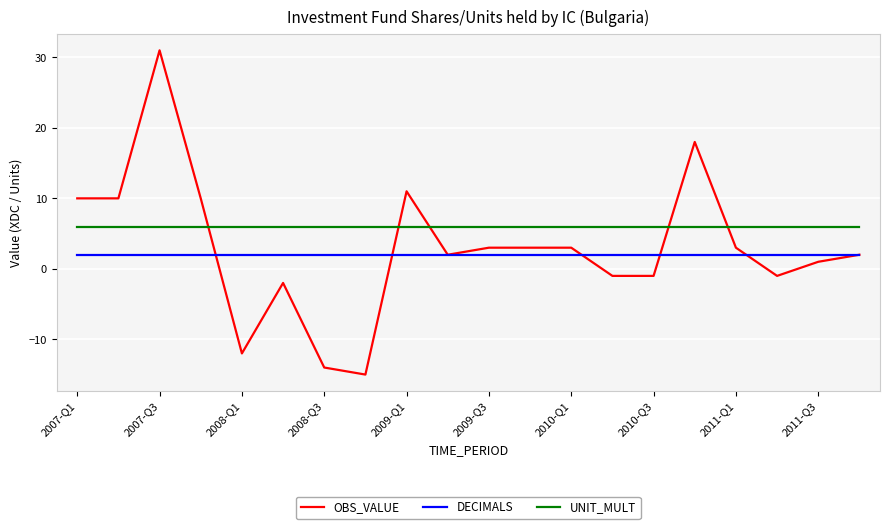

True or false: DECIMALS and UNIT_MULT cross at least once.

False